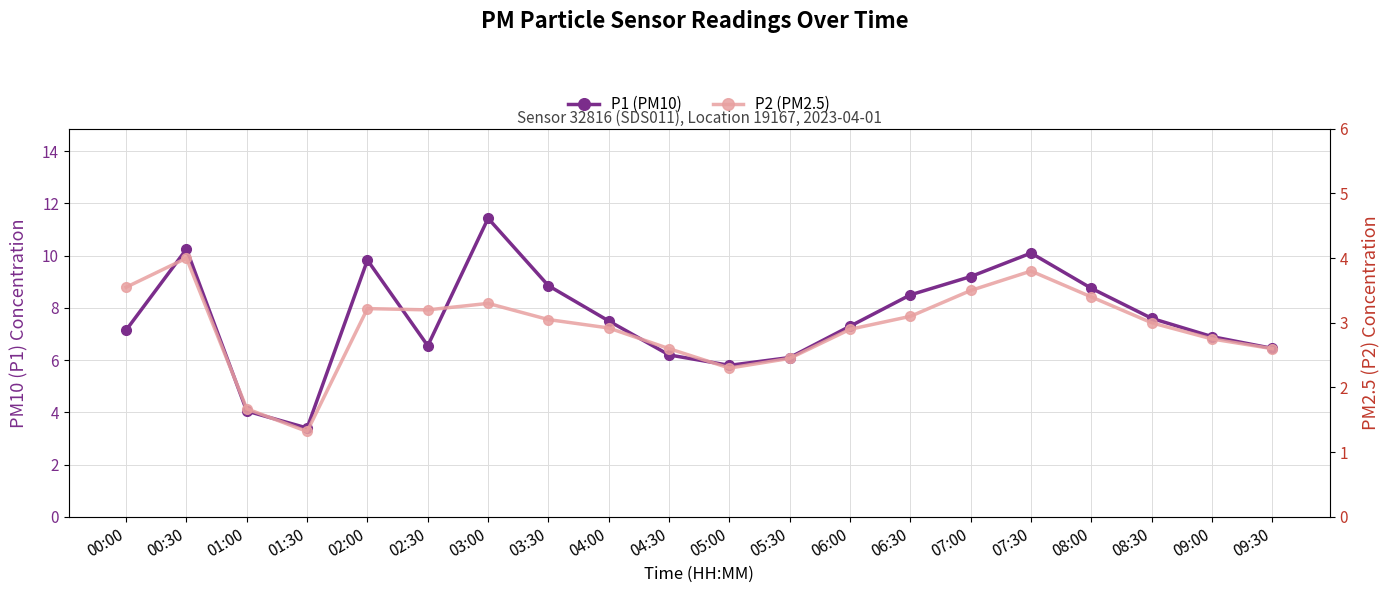

At how many categories does at least one series exceed 2?

20